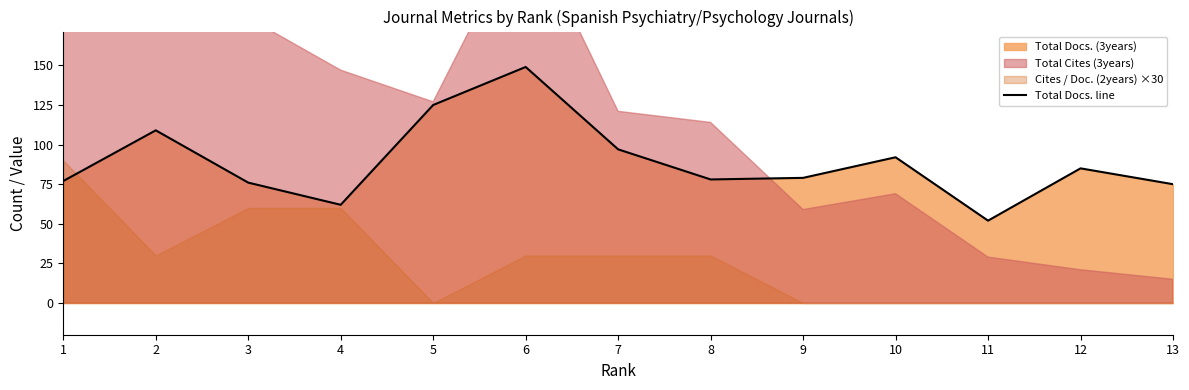

Does the chart have visible grid lines?

No